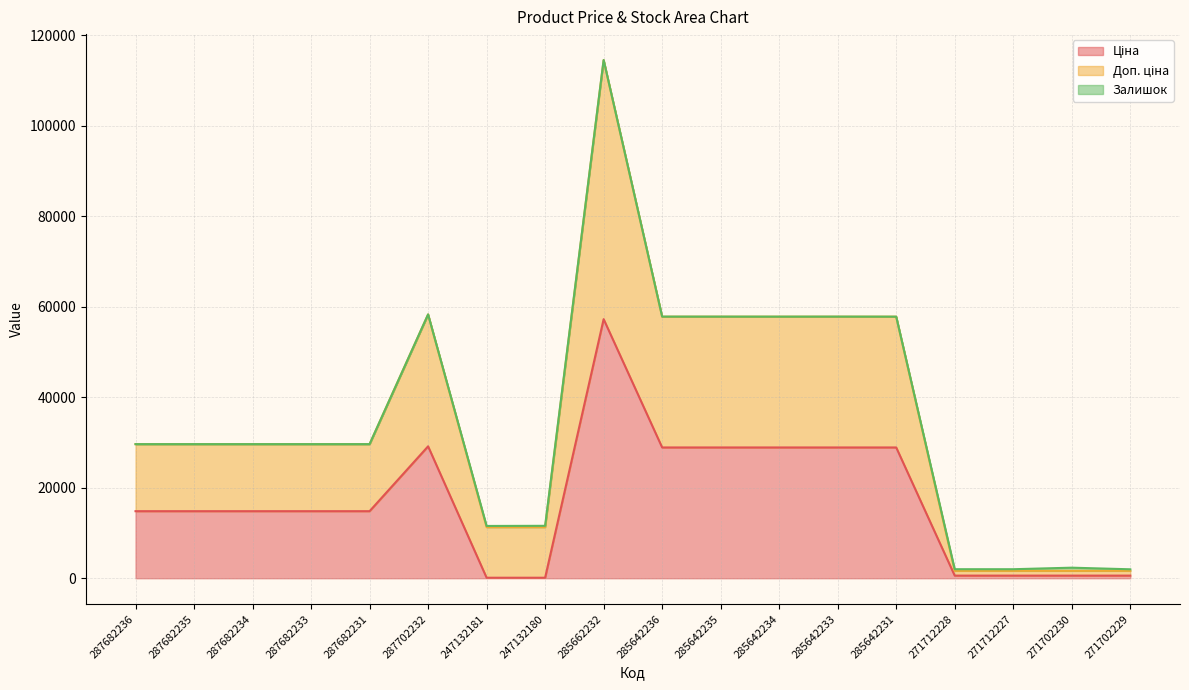

True or false: Доп. ціна and Ціна intersect in this chart.

False